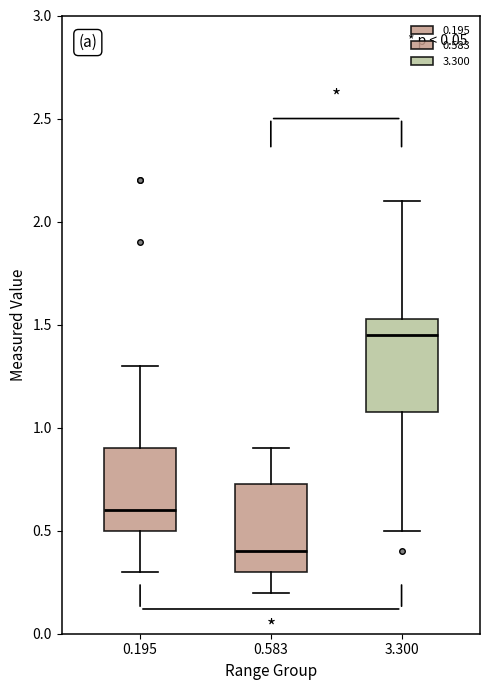

Reading left to right, transcribe this box plot: for each box, give where its median line is, the range the box spans, and where its two whiskers end, as read against the y-axis. The values are not printed on the chart, so give them approximately, as read against the axis.

0.195: median 0.60, box 0.50 to 0.90, whiskers 0.30 to 1.30
0.583: median 0.40, box 0.30 to 0.75, whiskers 0.20 to 0.90
3.300: median 1.45, box 1.10 to 1.55, whiskers 0.50 to 2.10